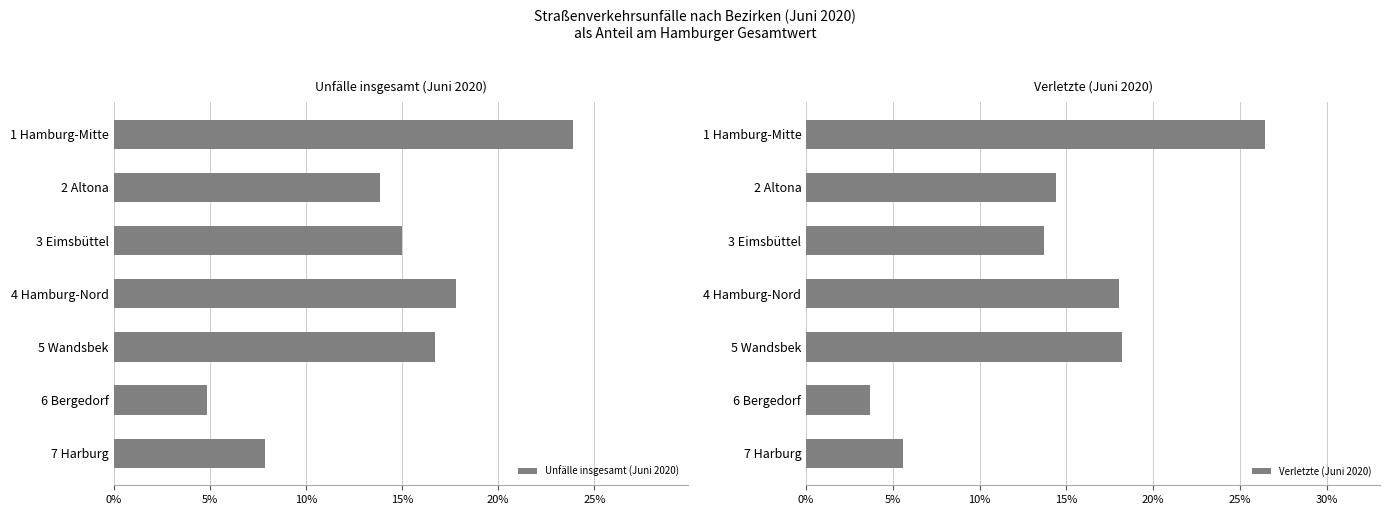

Which series has the widest spread of values?

Verletzte (Juni 2020)